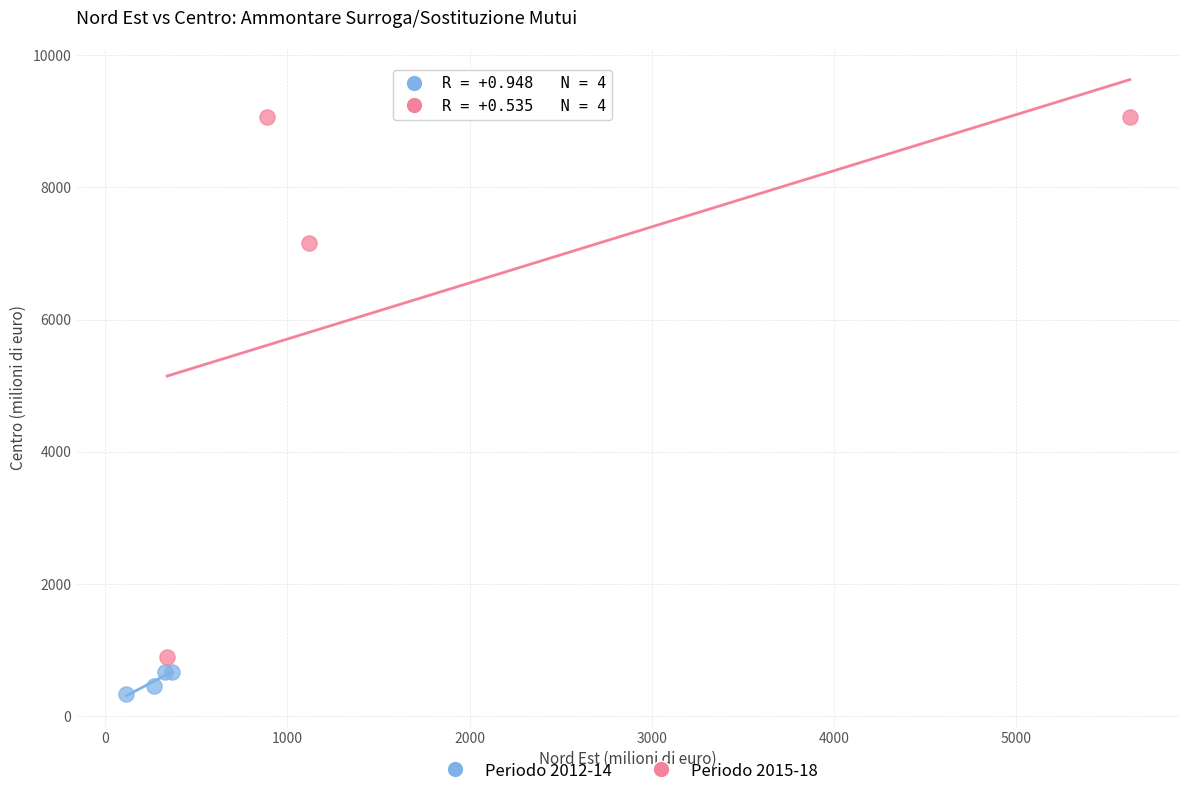

What are all the series names shown in the legend?

Periodo 2012-14, Periodo 2015-18